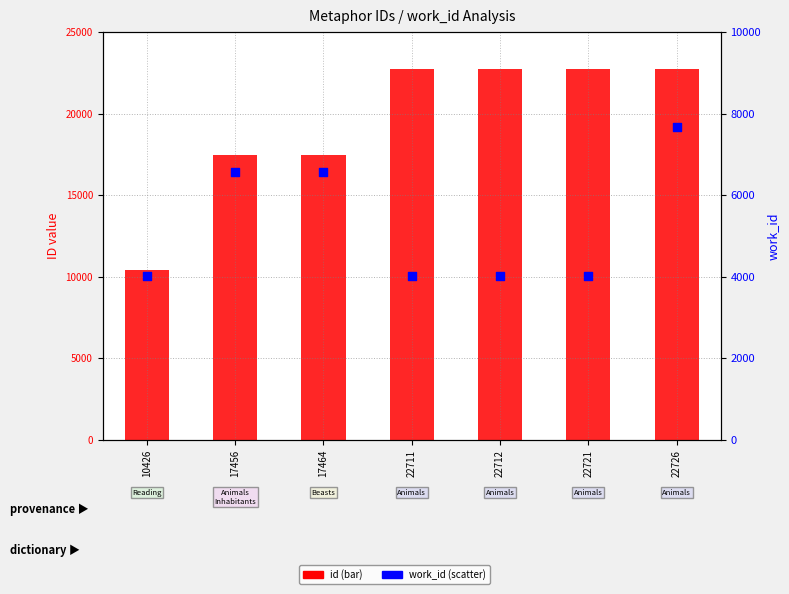

Which series has the largest Y range (max minus min)?

id